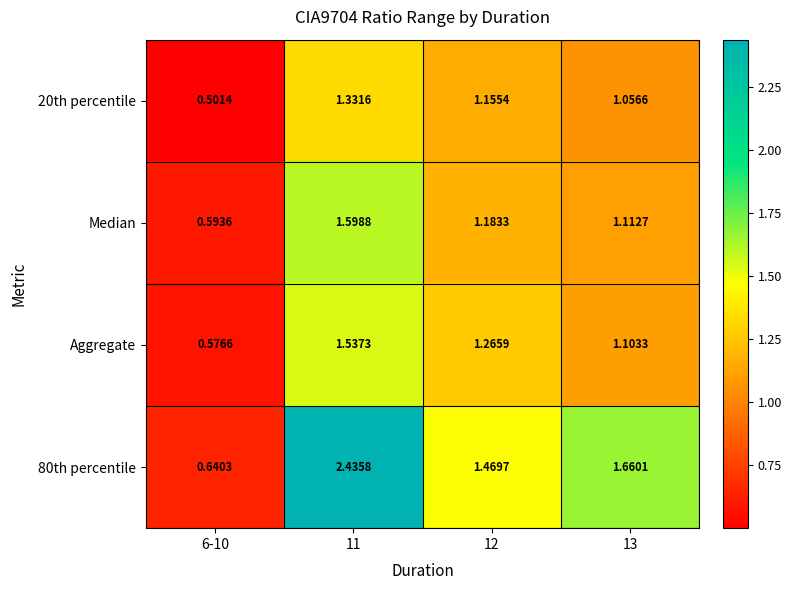

What is the smallest value displayed?

0.5